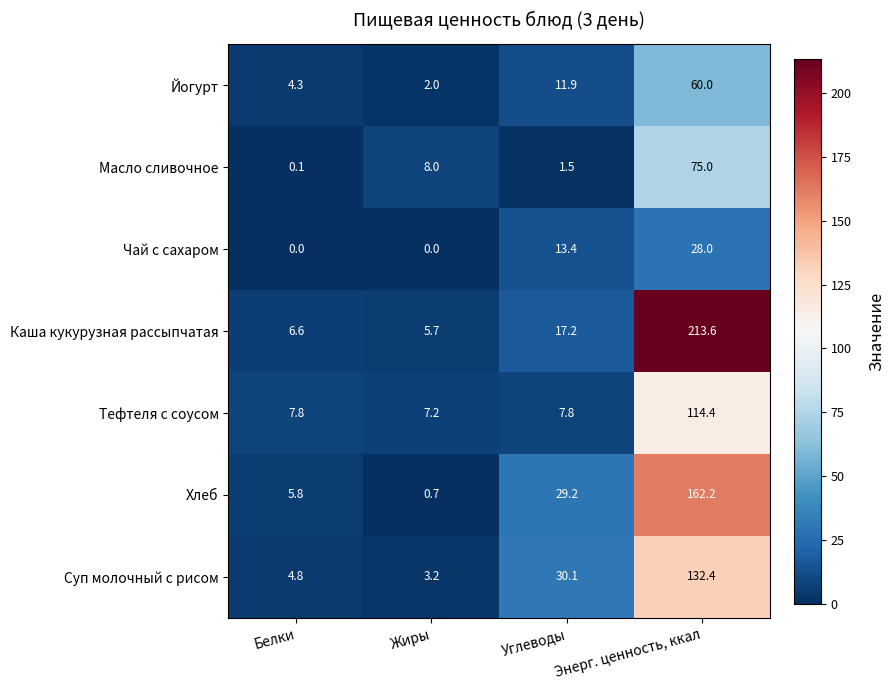

Rank the series by their maximum value, from highest to lowest.

Каша кукурузная рассыпчатая, Хлеб, Суп молочный с рисом, Тефтеля с соусом, Масло сливочное, Йогурт, Чай с сахаром